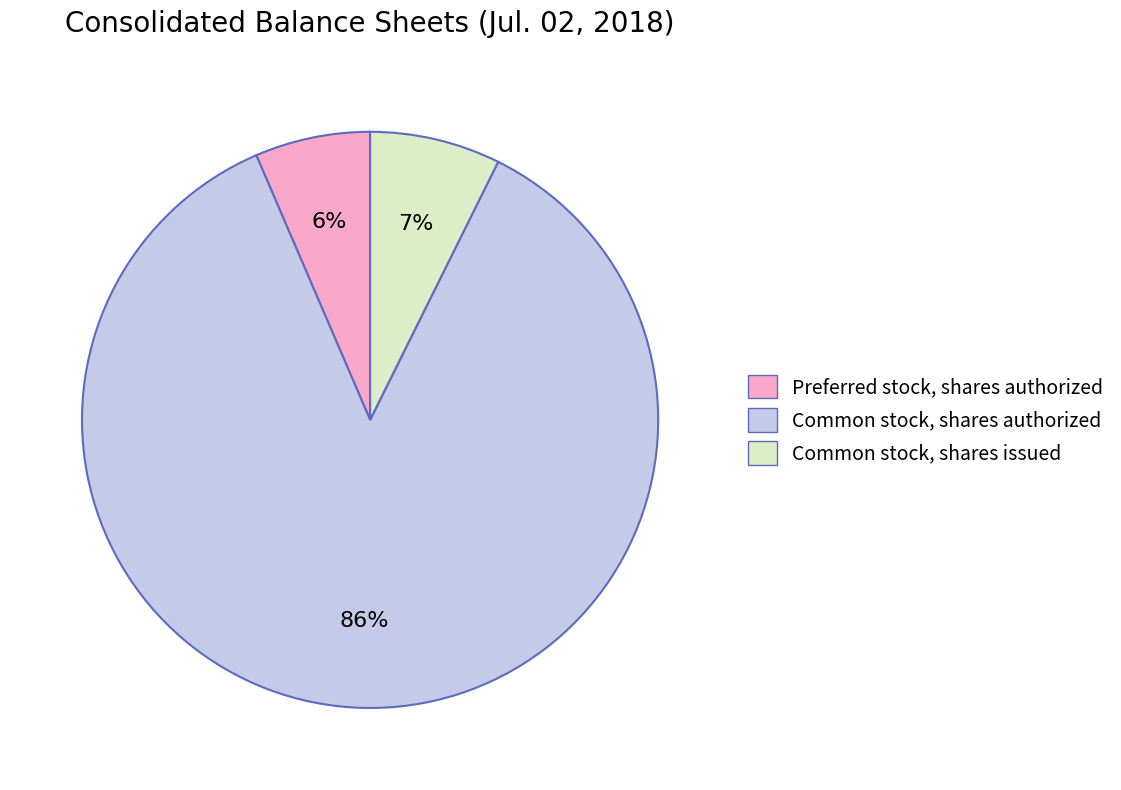

Which category accounts for the majority?

Common stock, shares authorized